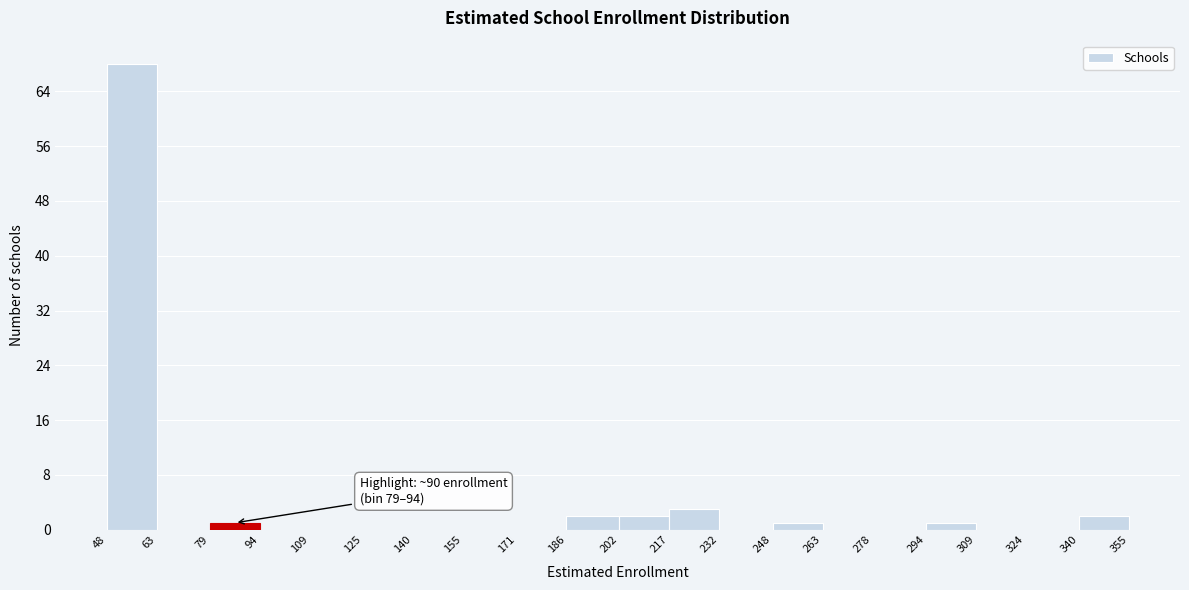

Which range on the x-axis has the tallest bar?

48 to 63